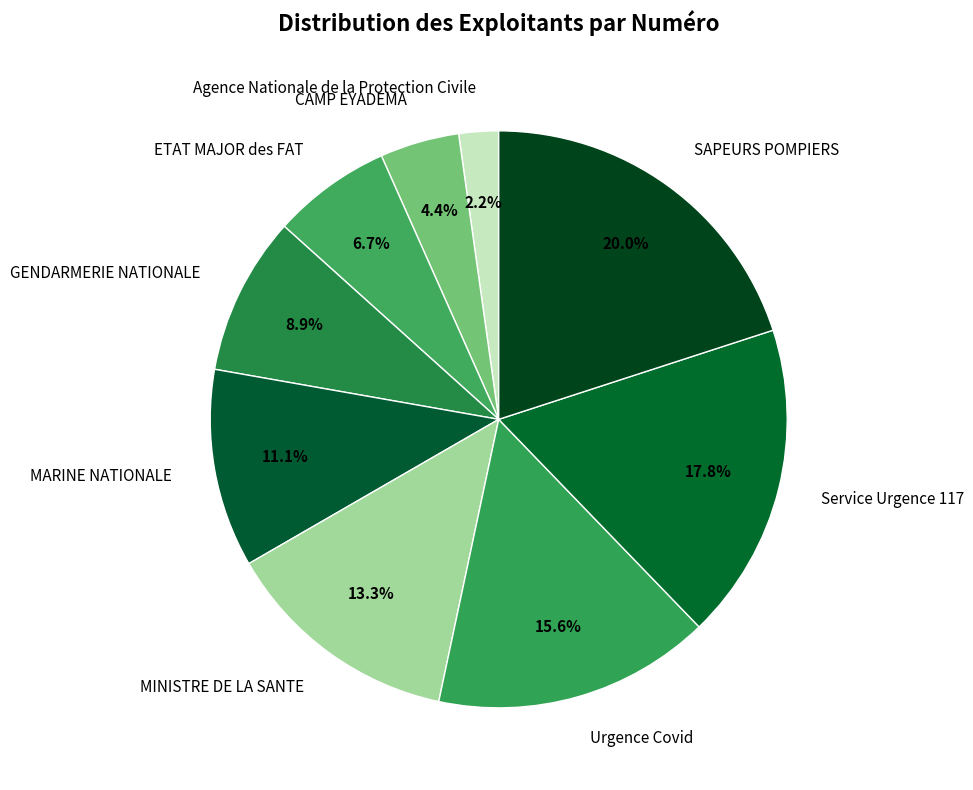

Is MINISTRE DE LA SANTE the majority of the pie?

No